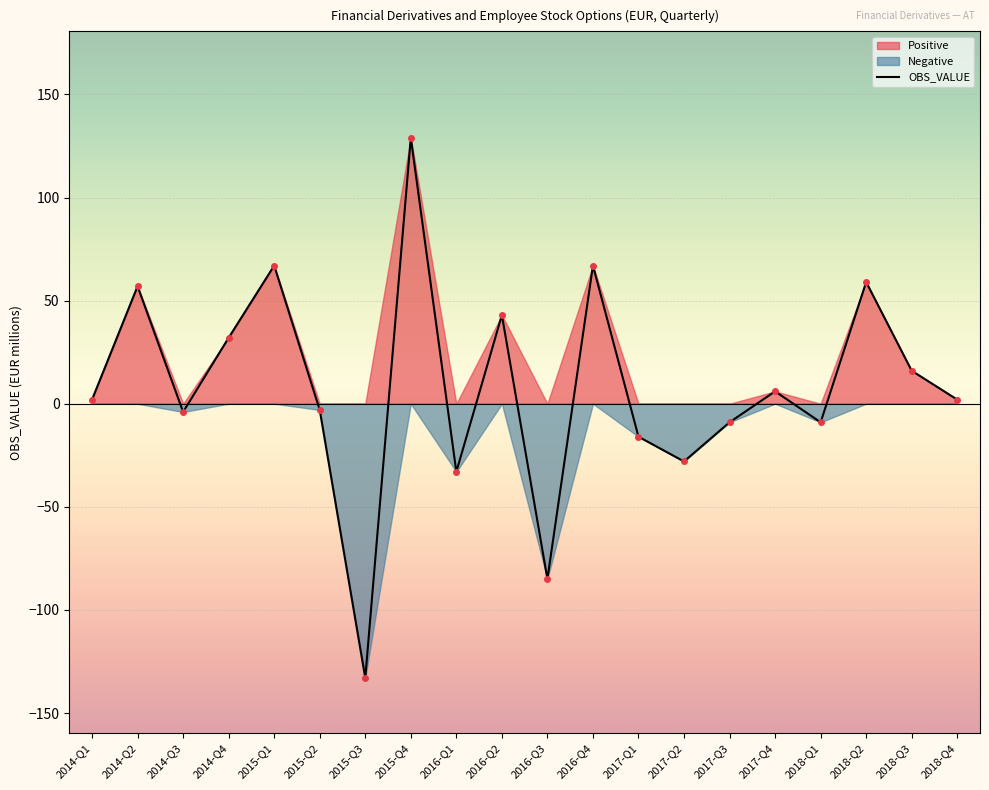

Which has a higher value, 2014-Q2 or 2014-Q3?

2014-Q2